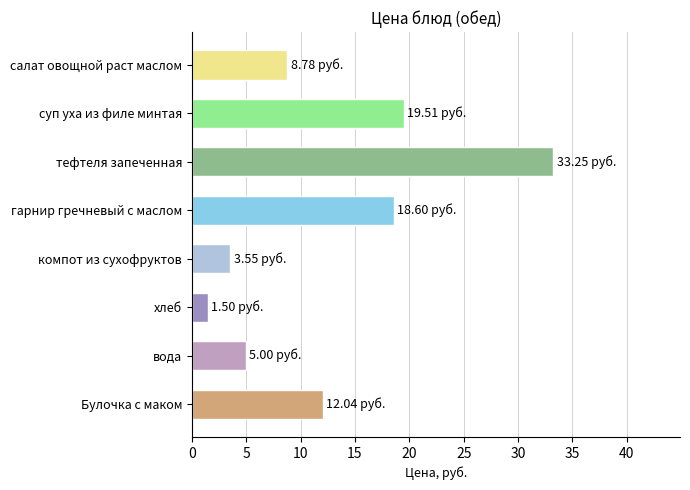

Count the number of data series in this chart.

1